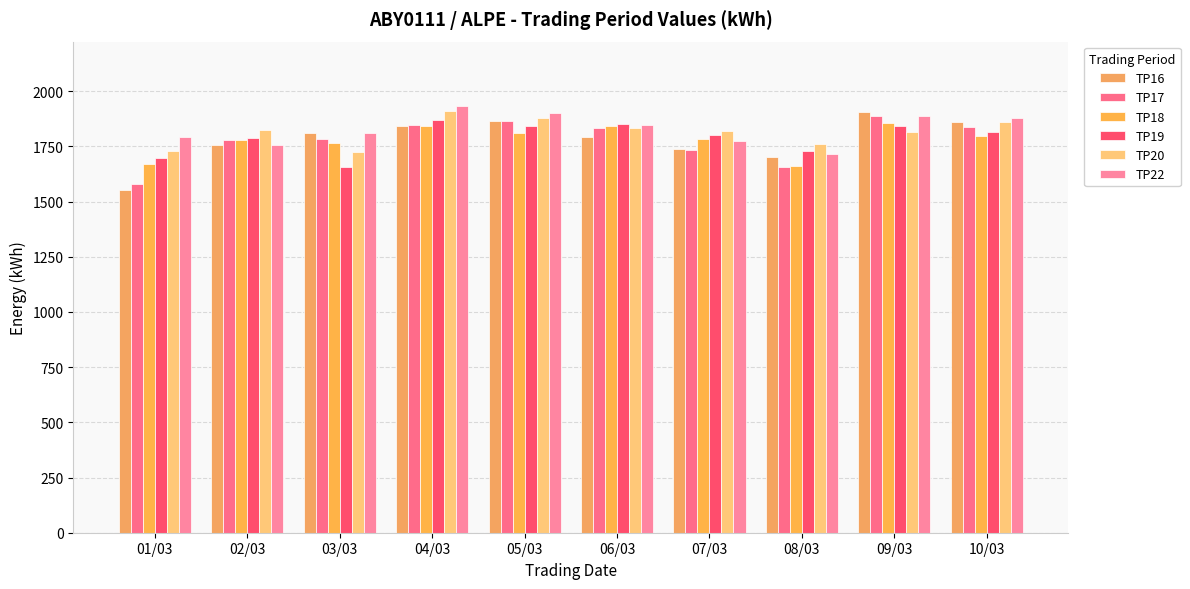

The TP19 series shows 2304 at 08/03. True or false?

False